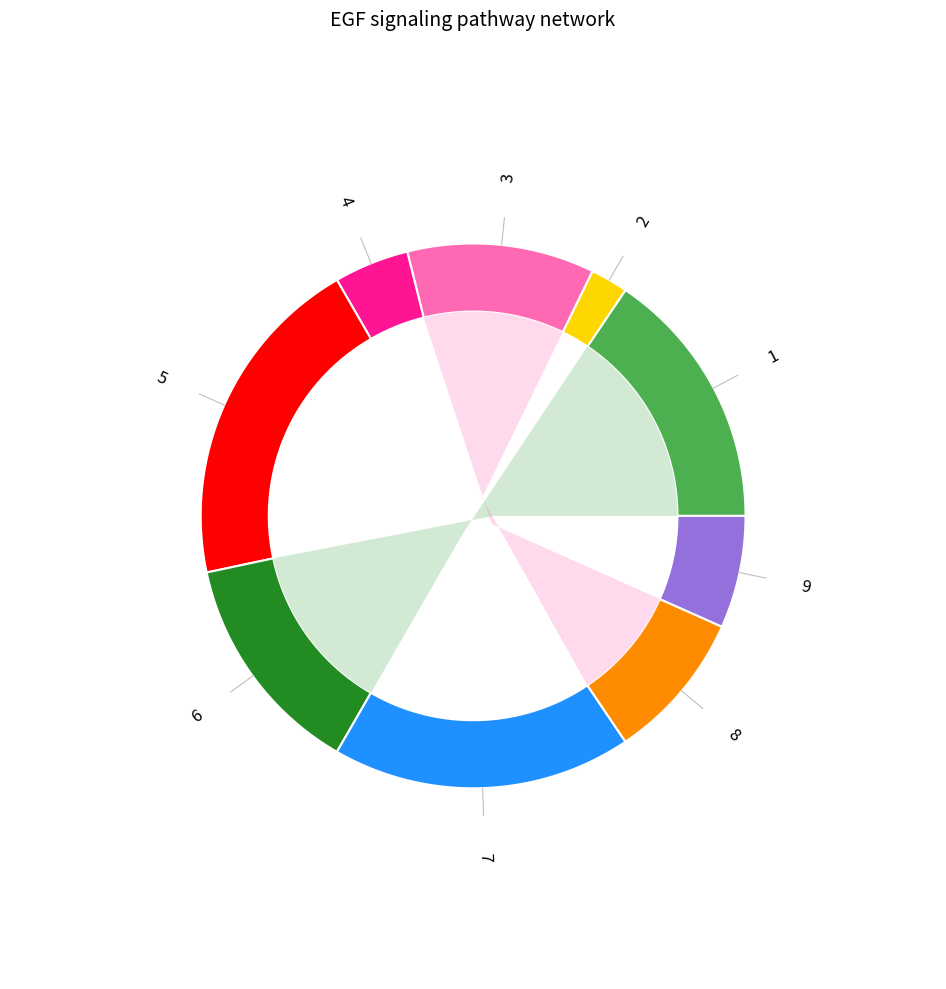

What percentage is the 7 slice, to the nearest percent?

18%